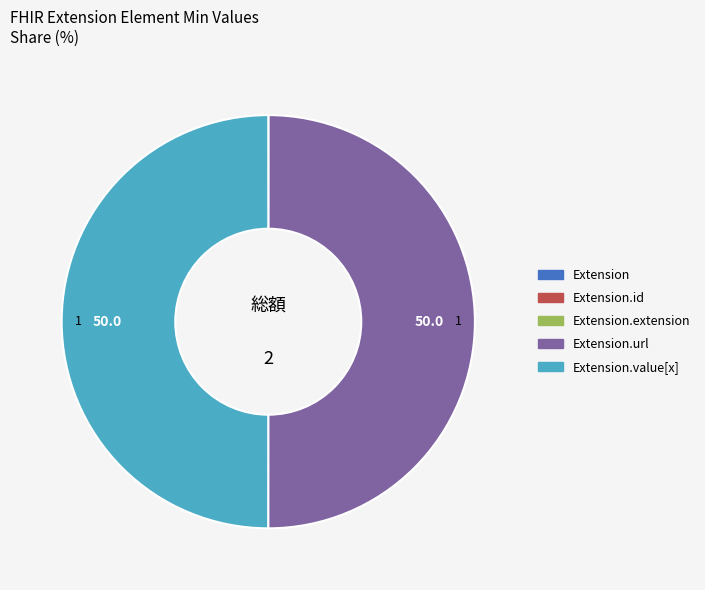

How many segments does this pie chart have?

5